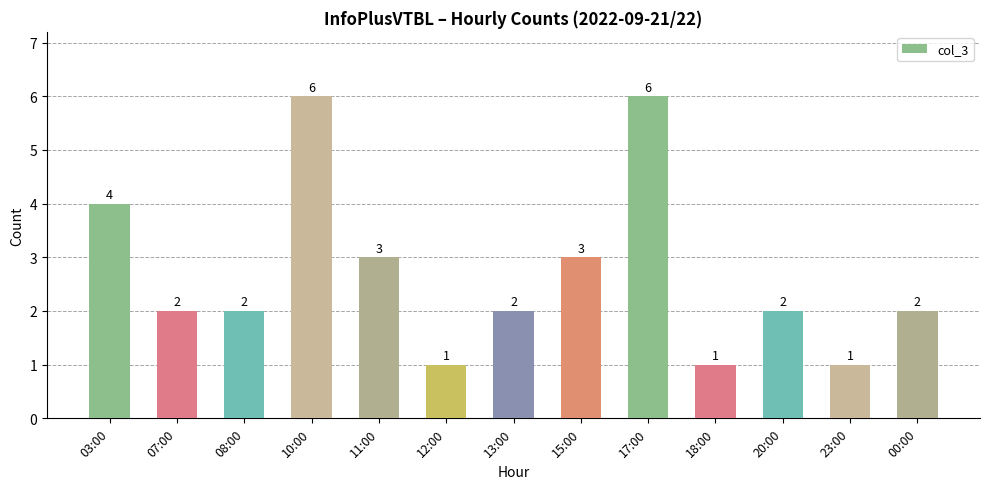

True or false: the data shows 2 at 00:00.

True